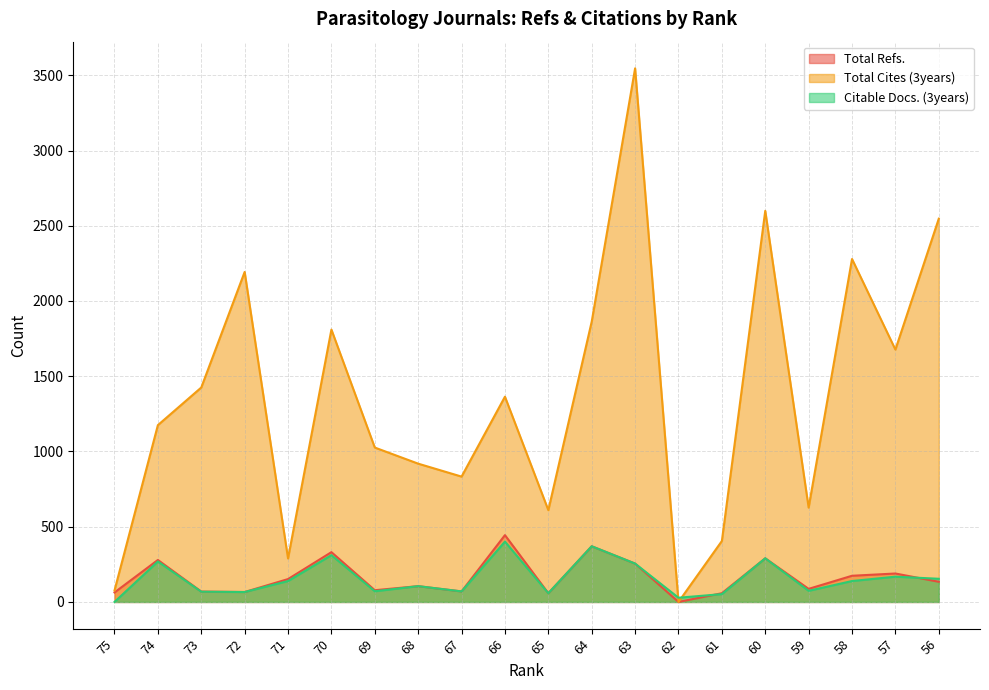

What is the value of the Total Refs. point at the 11th from the left?

58